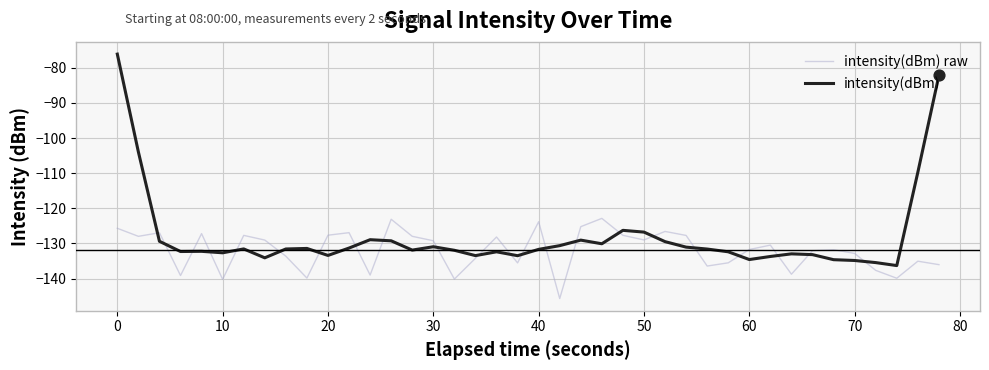

Which series has the largest total across all categories?

intensity(dBm)